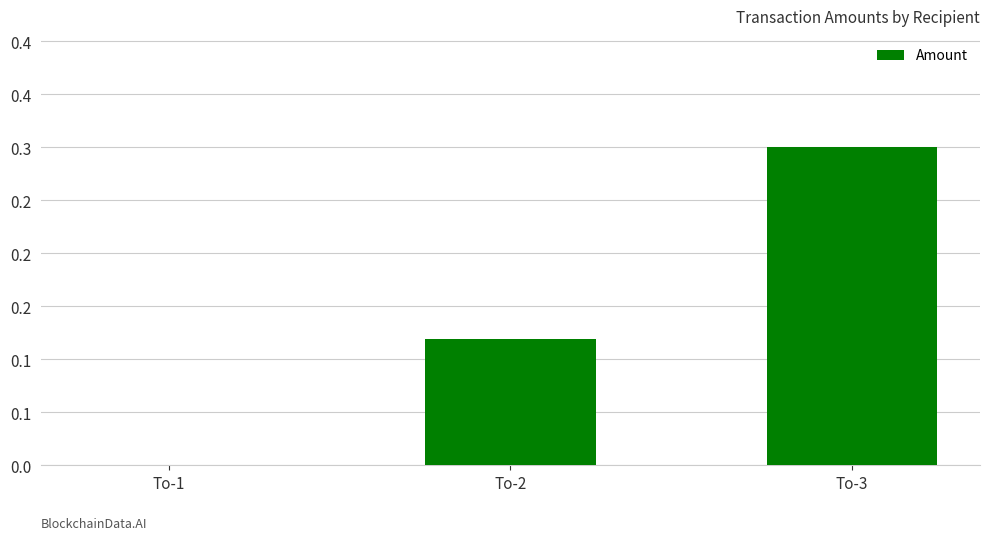

What is the change in value from To-1 to To-3?

+0.3